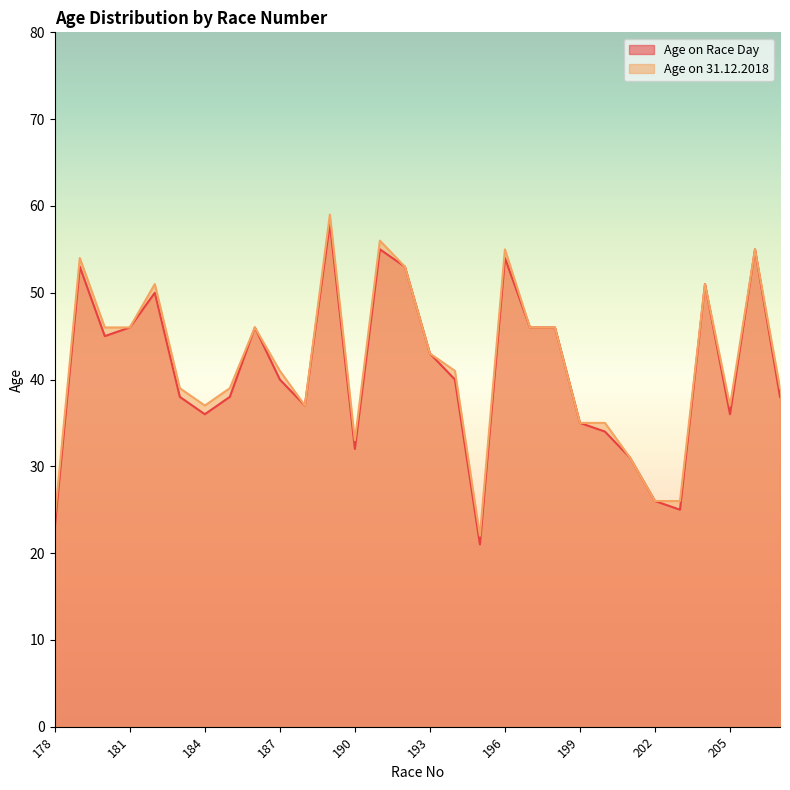

What is the sum of the Age on 31.12.2018 values at 180 and 186?

92